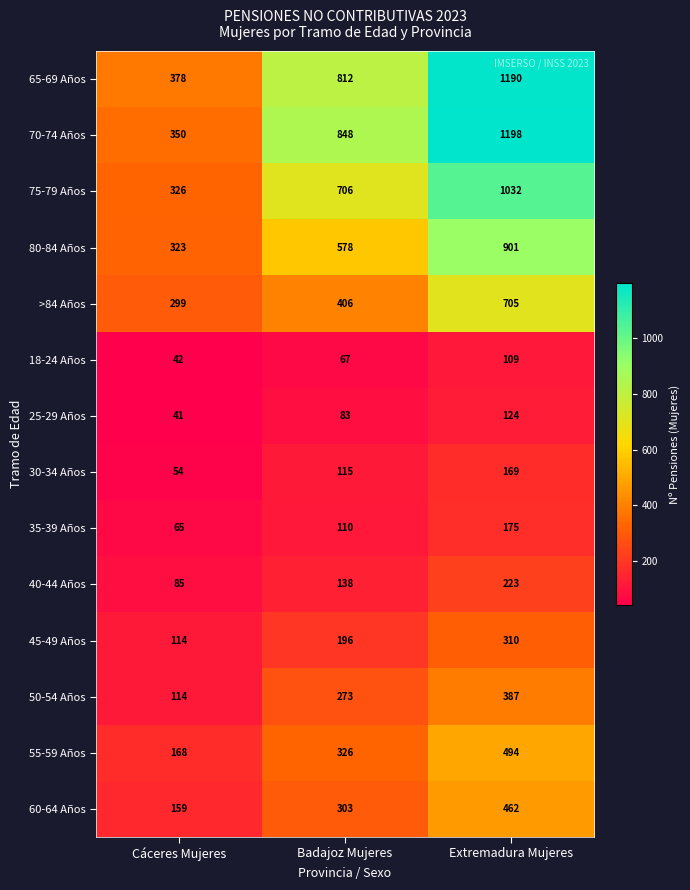

What is the sum of the >84 Años values at Extremadura Mujeres and Cáceres Mujeres?

1004